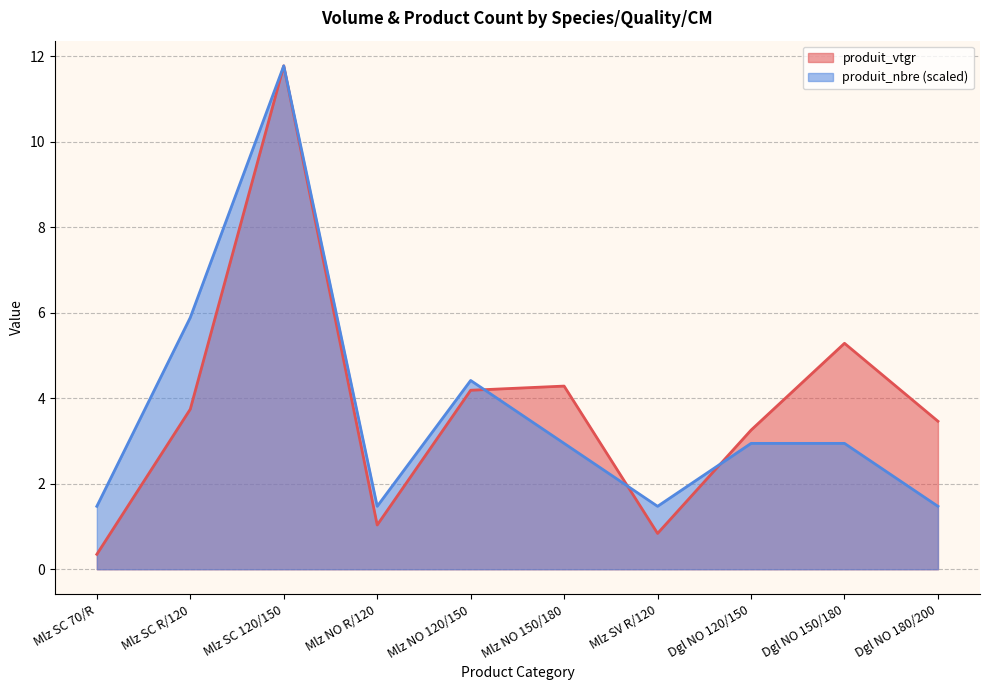

Reading left to right, transcribe all the data shown in this chart.

produit_vtgr: 0.3	3.7	11.8	1.0	4.2	4.3	0.8	3.3	5.3	3.5
produit_nbre: 1.5	5.9	11.8	1.5	4.4	2.9	1.5	2.9	2.9	1.5